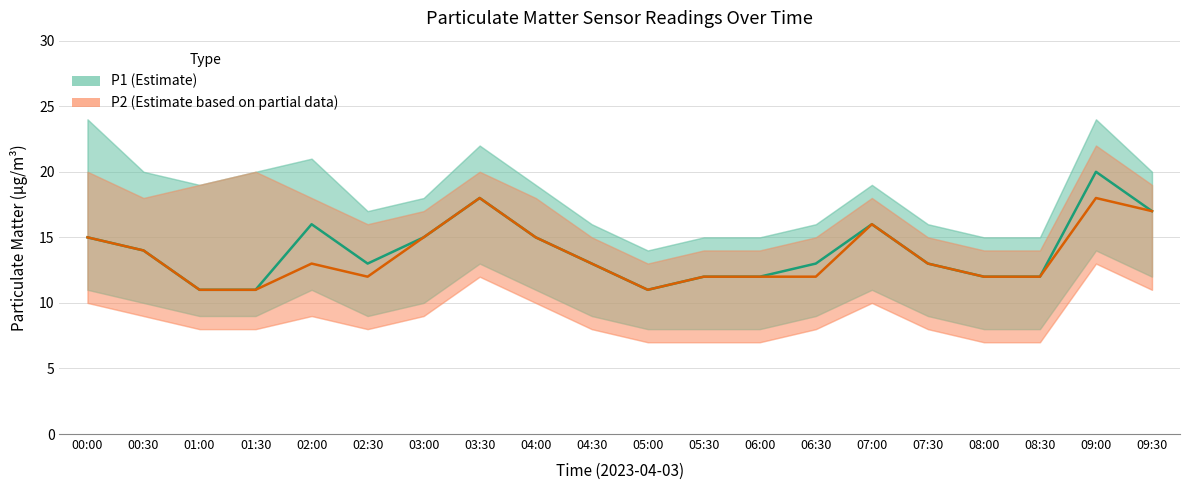

What is the value of the P2 point at the 17th from the left?

12